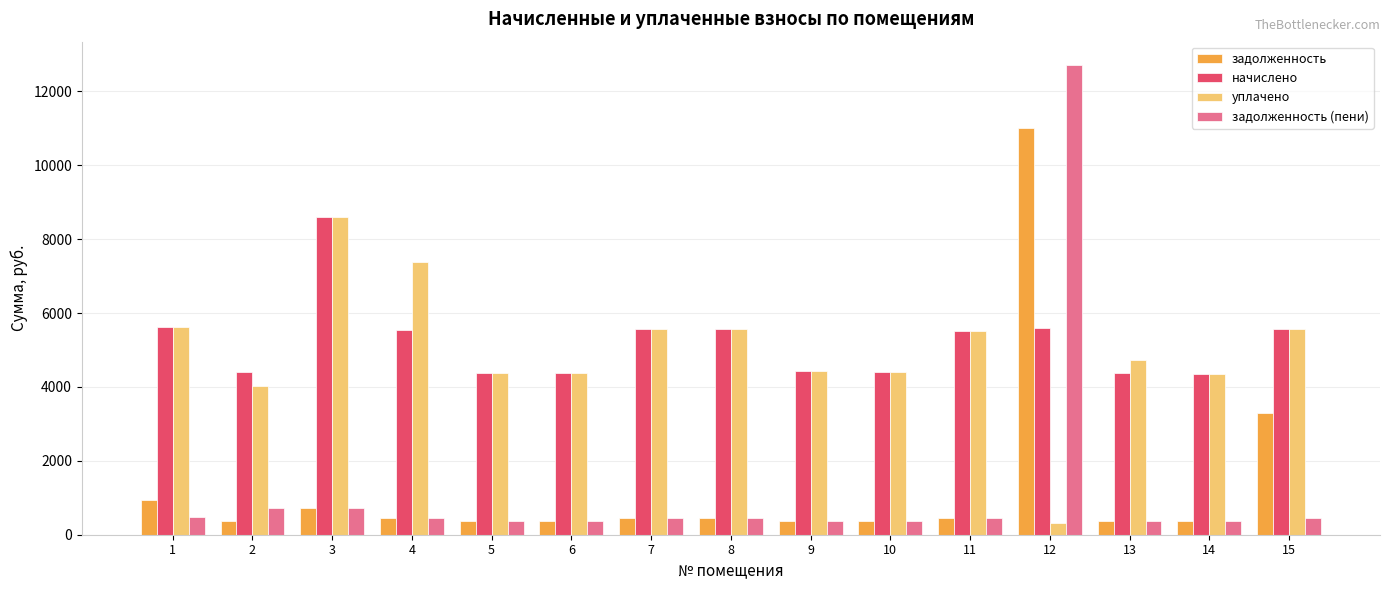

Where is задолженность nearest to the value 5682?

15